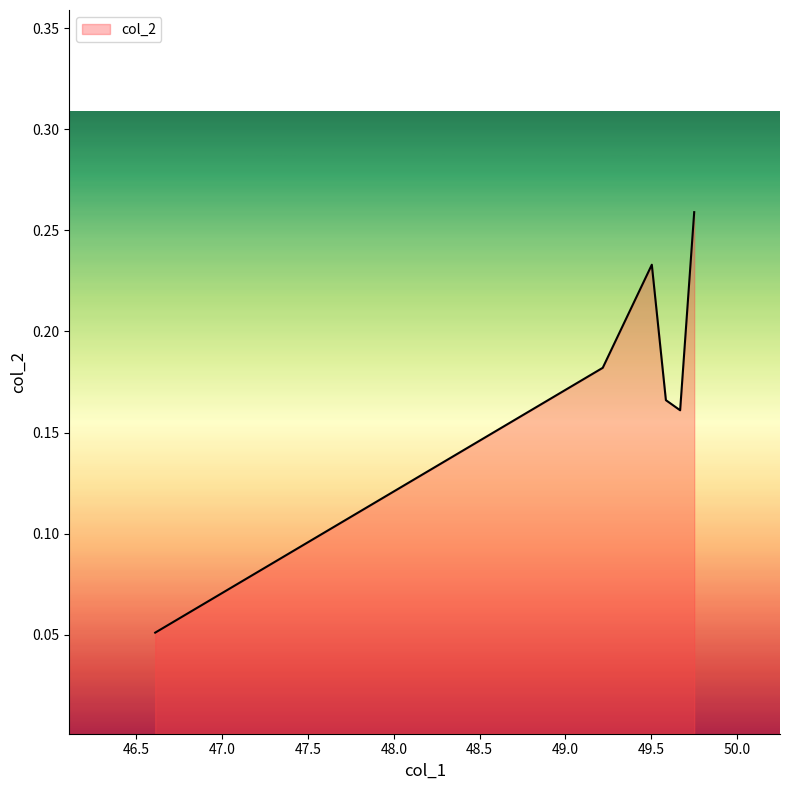

How many values are between 0 and 1?

6